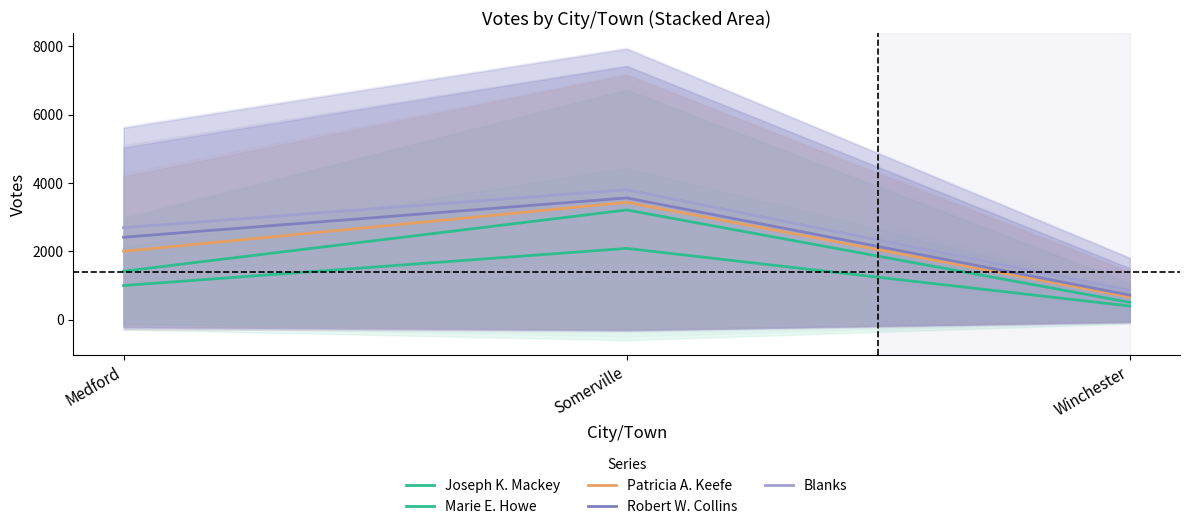

What is the value of the Joseph K. Mackey point at the 3rd from the left?

400.0